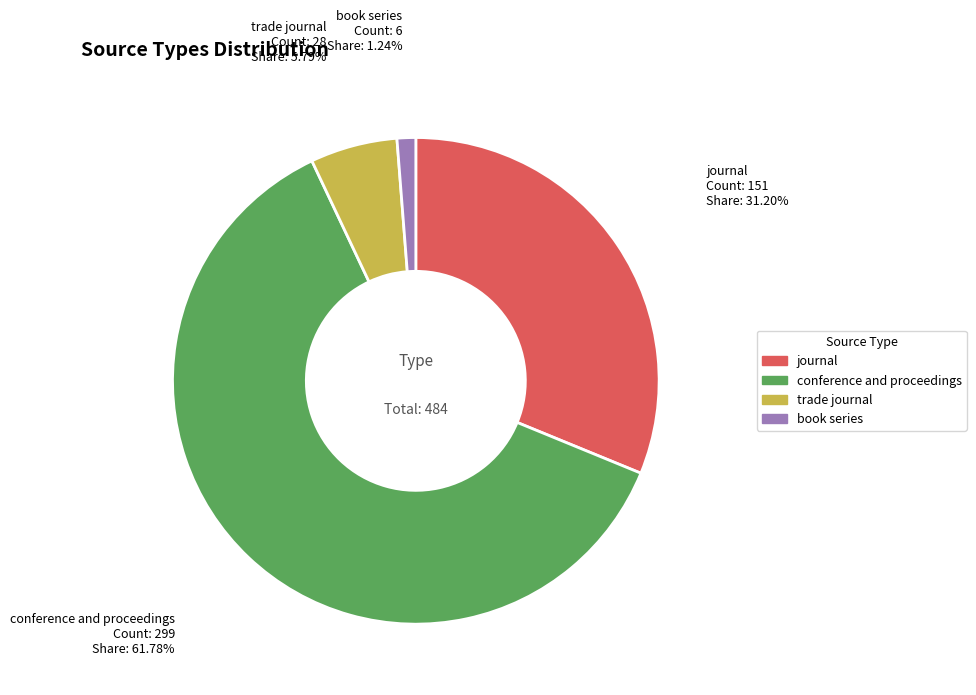

Which slice is the smallest?

book series